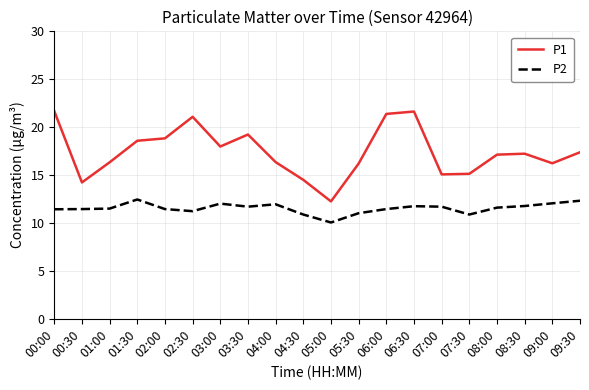

Is it true that P1 equals 17.4 at 09:30?

True